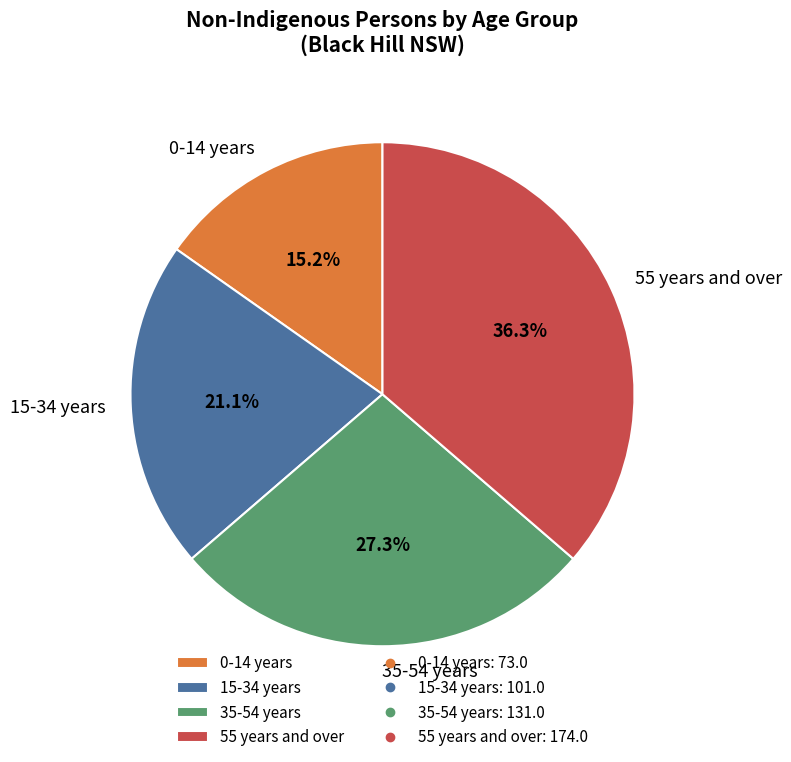

How many slices are in this pie chart?

4